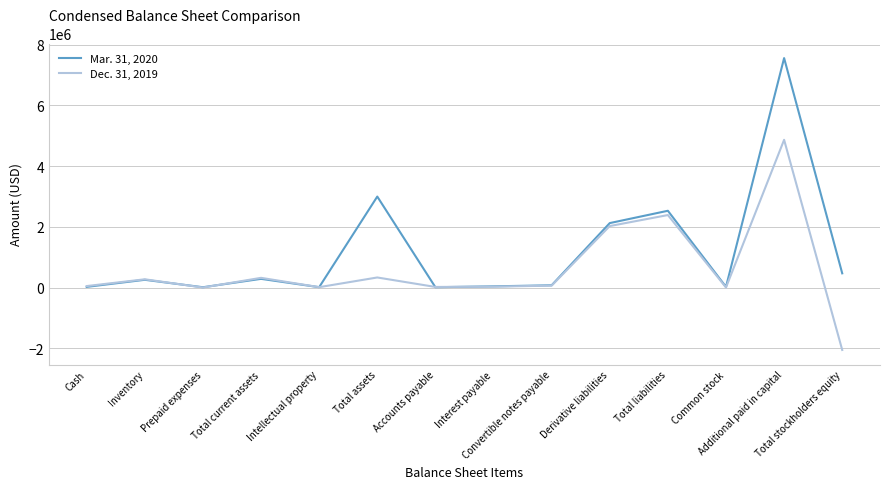

What is the average value of the Mar. 31, 2020 series?

1172334